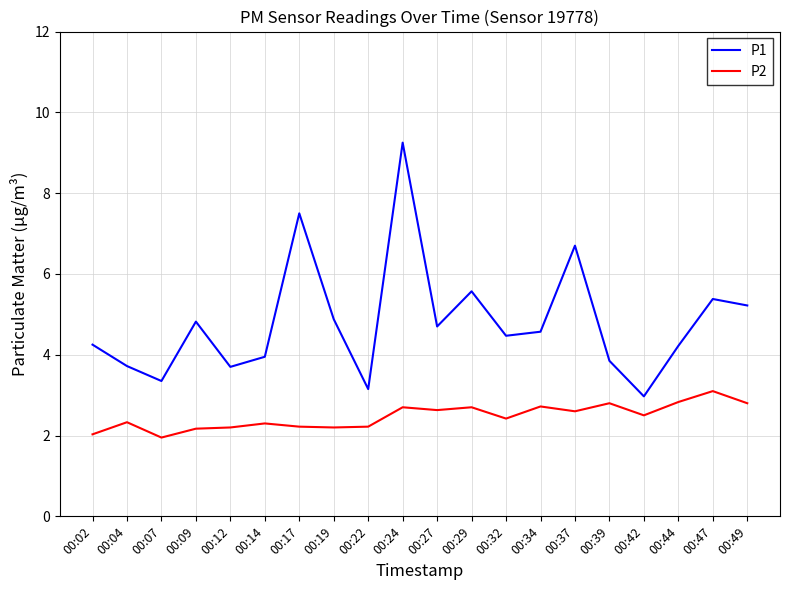

Rank the series at 00:17 from highest to lowest value.

P1, P2